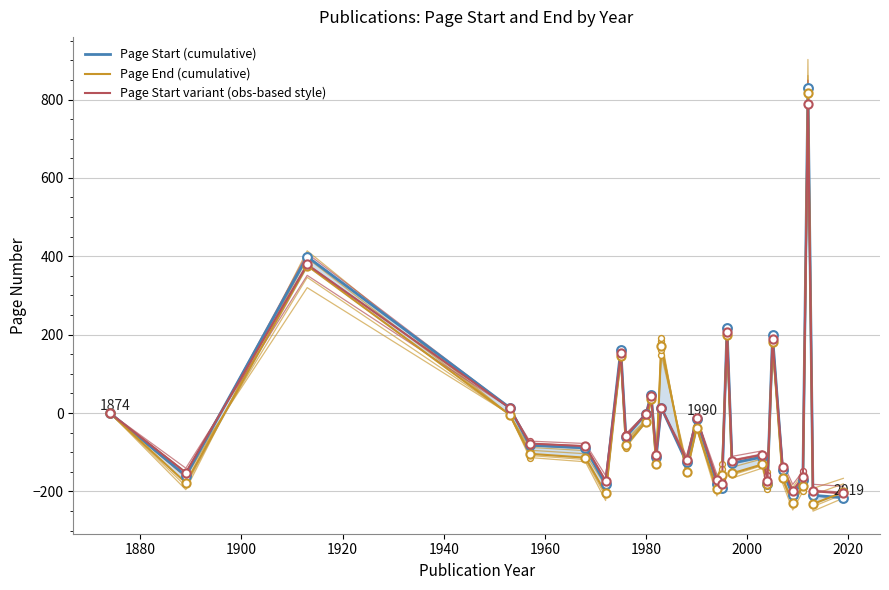

At how many categories does at least one series exceed 110?

6